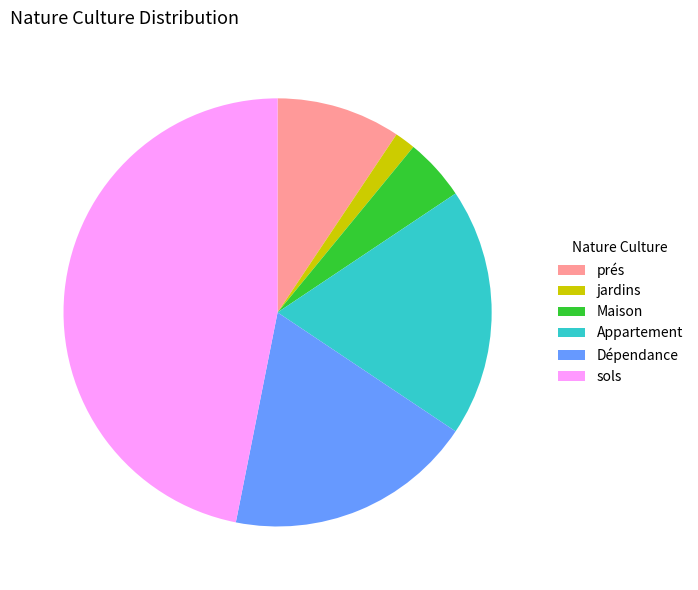

Count the number of slices in the pie.

6